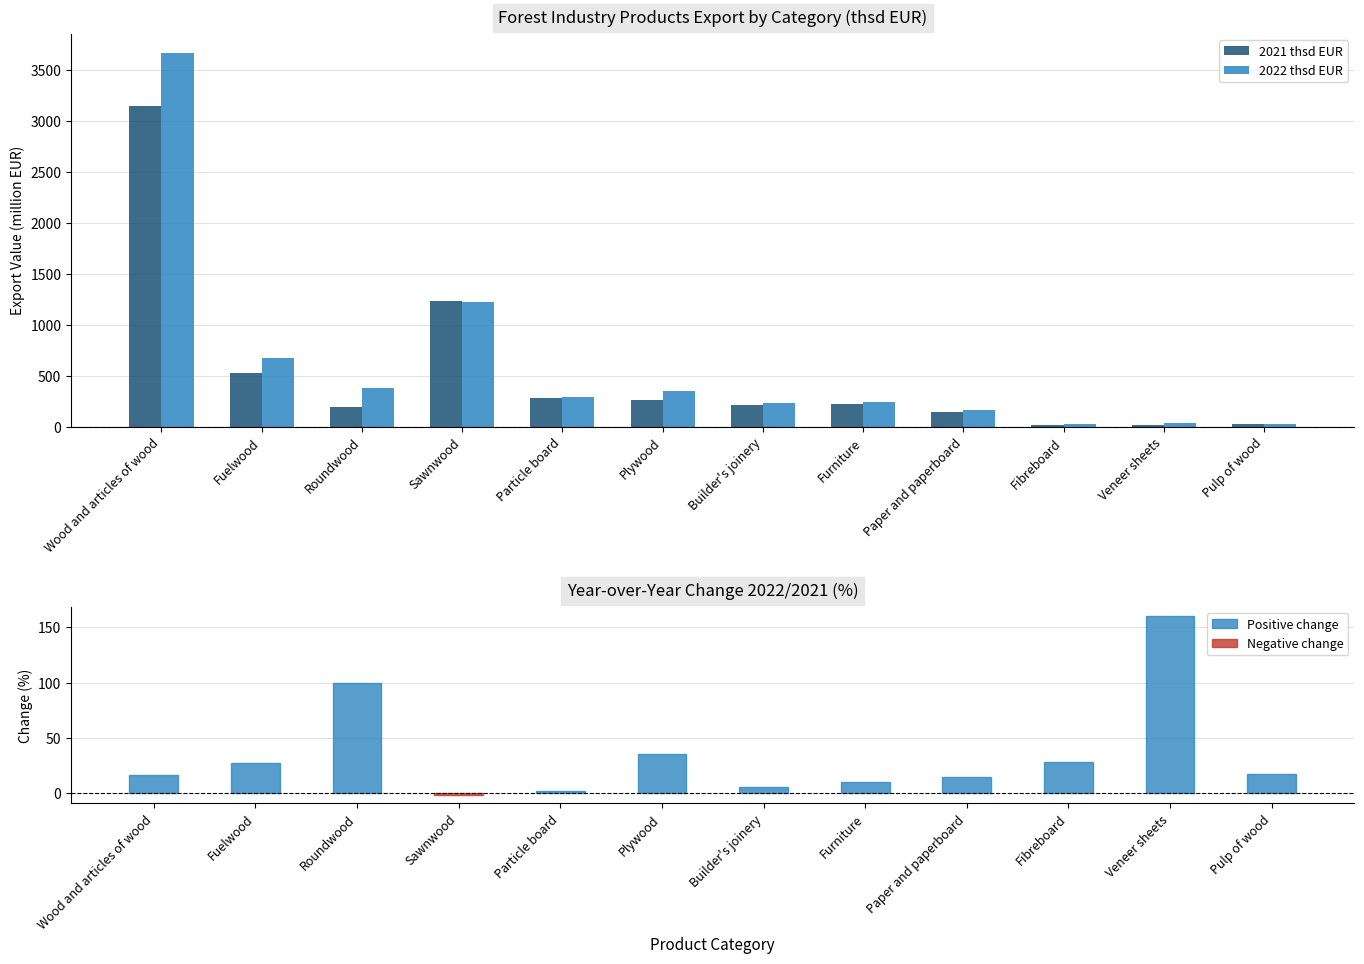

What is the total value across all series at Sawnwood?

2454.4